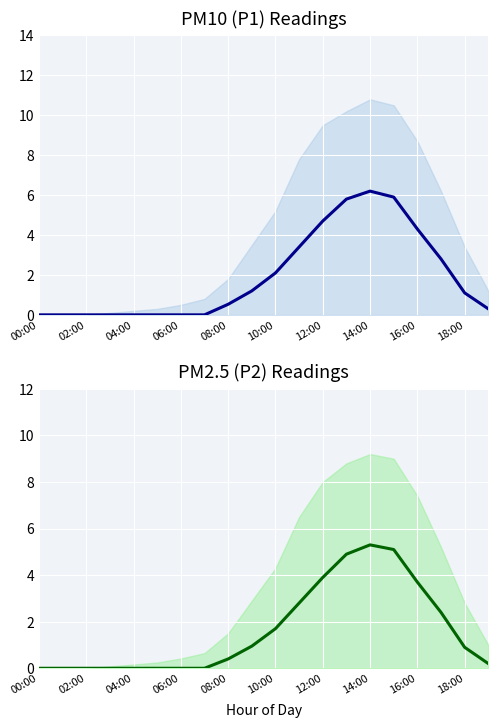

What is the average value of the P2 series?

1.6